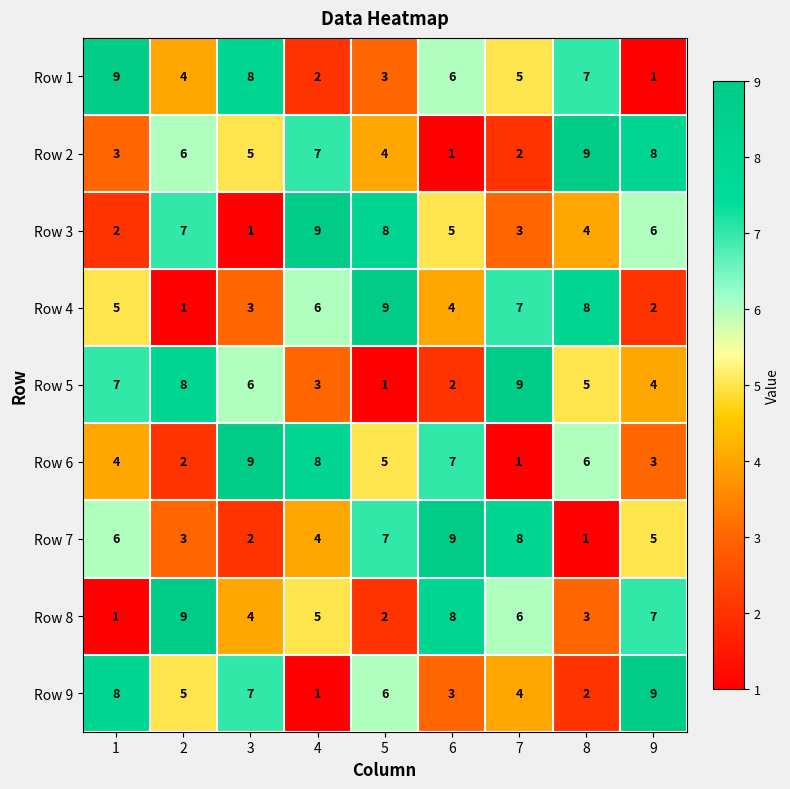

What is the approximate value of Row 7 at 1?

6